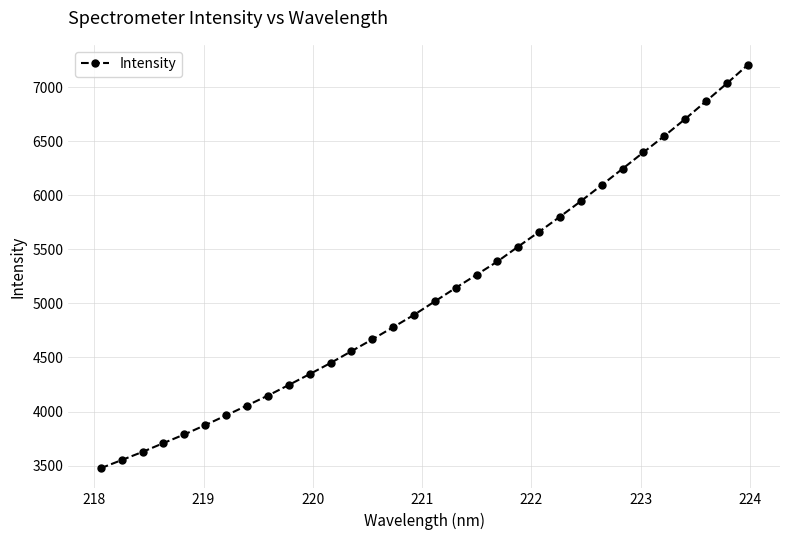

What is the difference between the maximum and minimum values?

3726.8